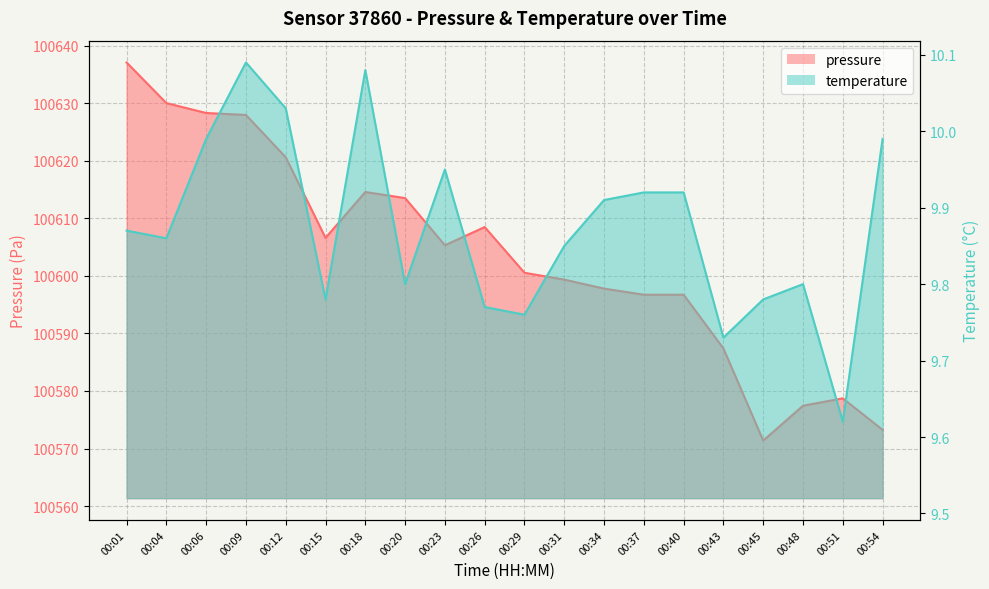

What is the highest value of the temperature series?

10.1